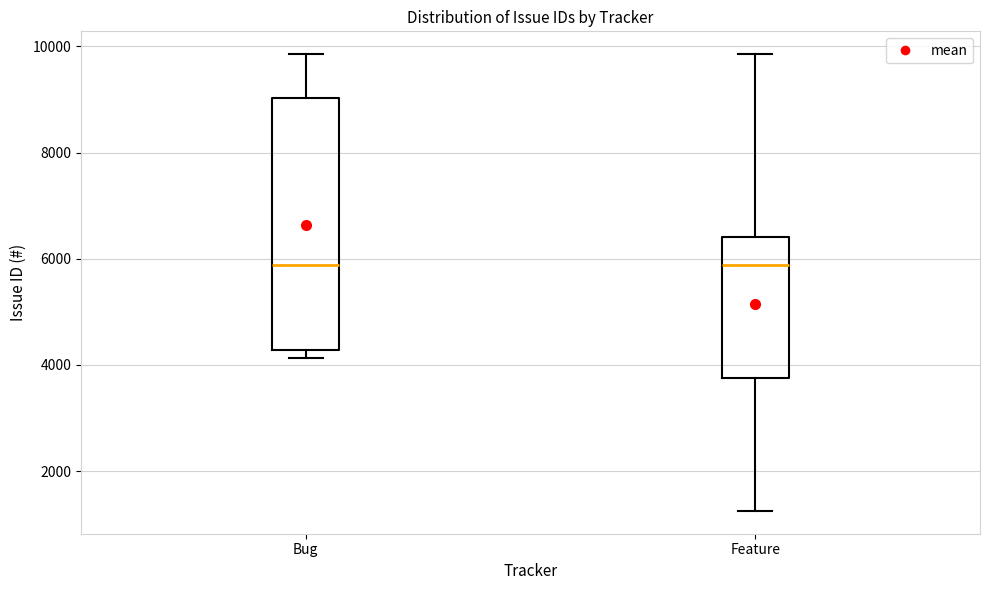

Which box is the tallest, from its lower edge to its upper edge?

Bug